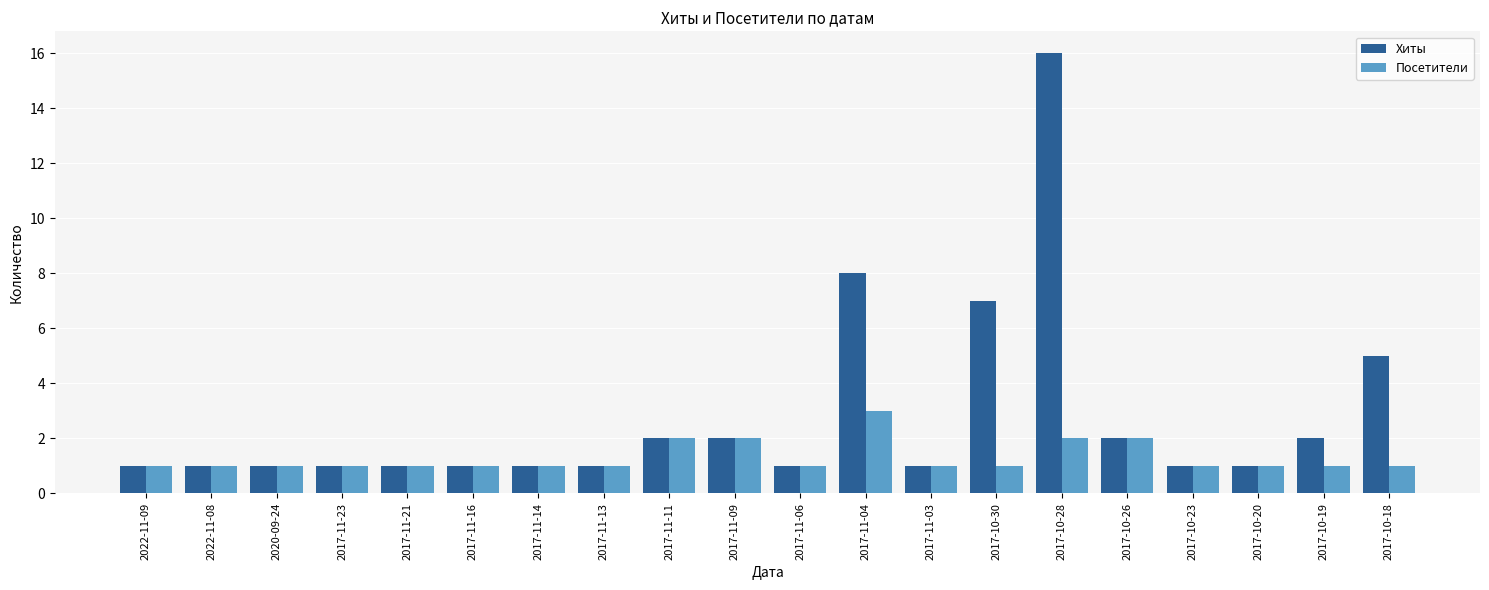

At which category is the sum across all series the highest?

2017-10-28